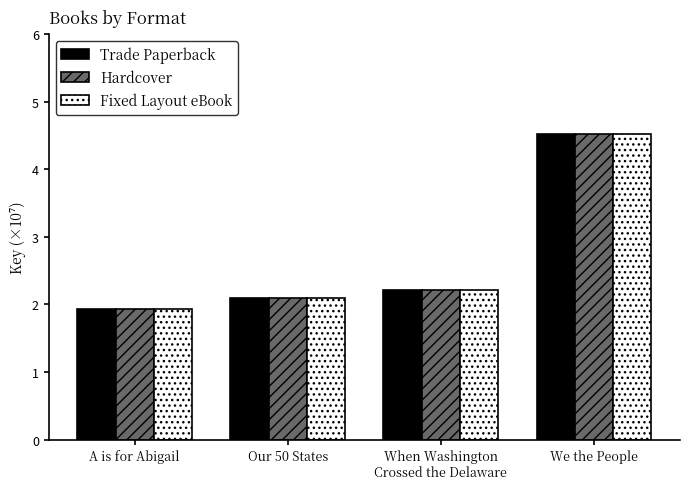

At how many categories does at least one series exceed 2?

3